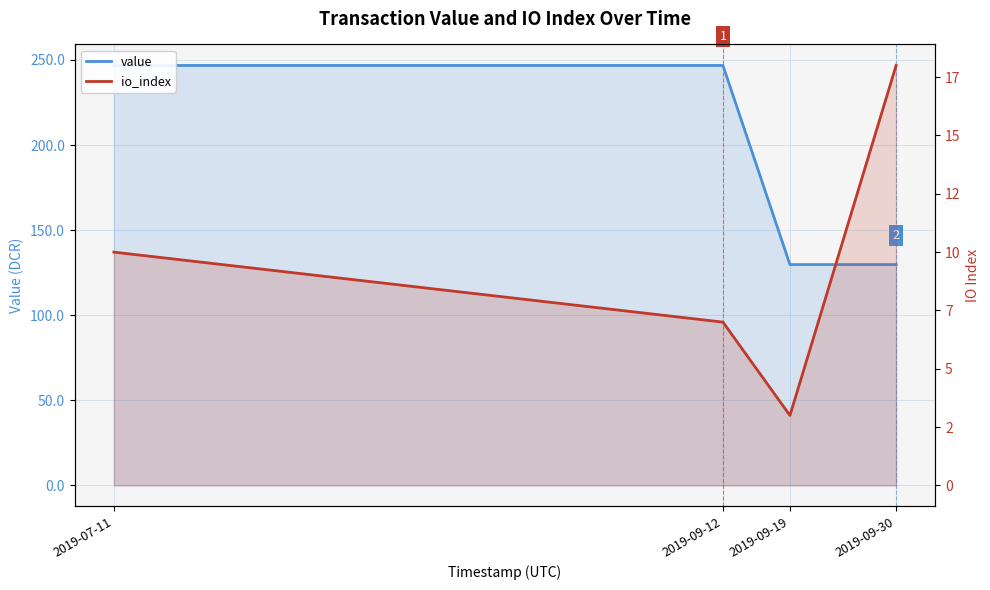

The value of value at 2019-09-12 is 246.8. True or false?

True